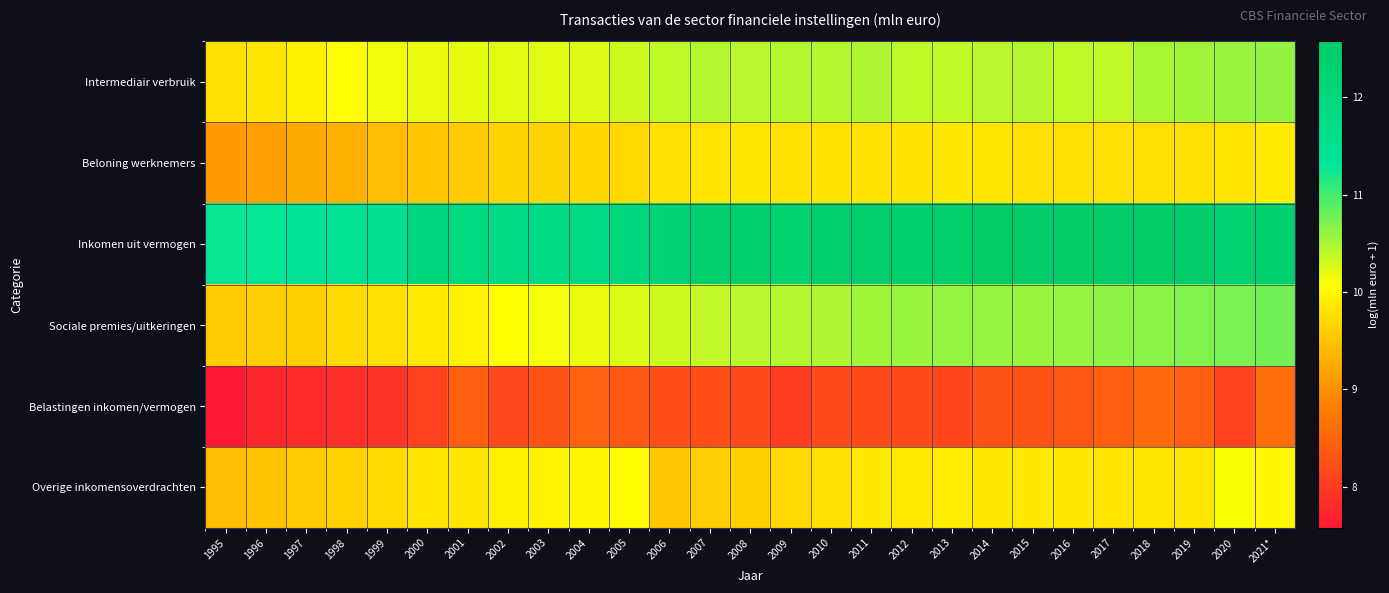

Reading left to right, extract all data points from this chart.

Intermediair verbruik: 1995=9.8	1996=9.8	1997=9.9	1998=10.1	1999=10.1	2000=10.2	2001=10.2	2002=10.2	2003=10.2	2004=10.2	2005=10.3	2006=10.4	2007=10.4	2008=10.4	2009=10.4	2010=10.4	2011=10.5	2012=10.4	2013=10.4	2014=10.4	2015=10.4	2016=10.4	2017=10.4	2018=10.5	2019=10.5	2020=10.6	2021*=10.6
Beloning werknemers: 1995=9.1	1996=9.2	1997=9.2	1998=9.3	1999=9.4	2000=9.5	2001=9.6	2002=9.7	2003=9.7	2004=9.7	2005=9.7	2006=9.7	2007=9.8	2008=9.8	2009=9.8	2010=9.8	2011=9.8	2012=9.8	2013=9.8	2014=9.8	2015=9.8	2016=9.8	2017=9.8	2018=9.8	2019=9.8	2020=9.8	2021*=9.9
Inkomen uit vermogen: 1995=11.3	1996=11.3	1997=11.4	1998=11.5	1999=11.6	2000=12.0	2001=12.0	2002=11.9	2003=11.8	2004=11.9	2005=12.0	2006=12.2	2007=12.4	2008=12.4	2009=12.3	2010=12.4	2011=12.5	2012=12.4	2013=12.5	2014=12.6	2015=12.5	2016=12.5	2017=12.5	2018=12.6	2019=12.5	2020=12.3	2021*=12.4
Sociale premies/uitkeringen: 1995=9.6	1996=9.6	1997=9.6	1998=9.7	1999=9.8	2000=9.9	2001=10.0	2002=10.1	2003=10.1	2004=10.2	2005=10.3	2006=10.3	2007=10.4	2008=10.4	2009=10.4	2010=10.5	2011=10.5	2012=10.6	2013=10.6	2014=10.6	2015=10.6	2016=10.6	2017=10.6	2018=10.6	2019=10.7	2020=10.7	2021*=10.8
Belastingen inkomen/vermogen: 1995=7.6	1996=7.7	1997=7.8	1998=7.8	1999=7.9	2000=8.1	2001=8.5	2002=8.2	2003=8.3	2004=8.5	2005=8.3	2006=8.2	2007=8.3	2008=8.2	2009=8.0	2010=8.2	2011=8.2	2012=8.2	2013=8.2	2014=8.3	2015=8.3	2016=8.3	2017=8.4	2018=8.6	2019=8.4	2020=8.1	2021*=8.6
Overige inkomensoverdrachten: 1995=9.4	1996=9.5	1997=9.6	1998=9.6	1999=9.7	2000=9.8	2001=9.8	2002=9.9	2003=10.0	2004=10.0	2005=10.1	2006=9.5	2007=9.6	2008=9.6	2009=9.7	2010=9.8	2011=9.8	2012=9.9	2013=9.9	2014=9.9	2015=9.8	2016=9.8	2017=9.8	2018=9.8	2019=9.8	2020=10.1	2021*=10.0